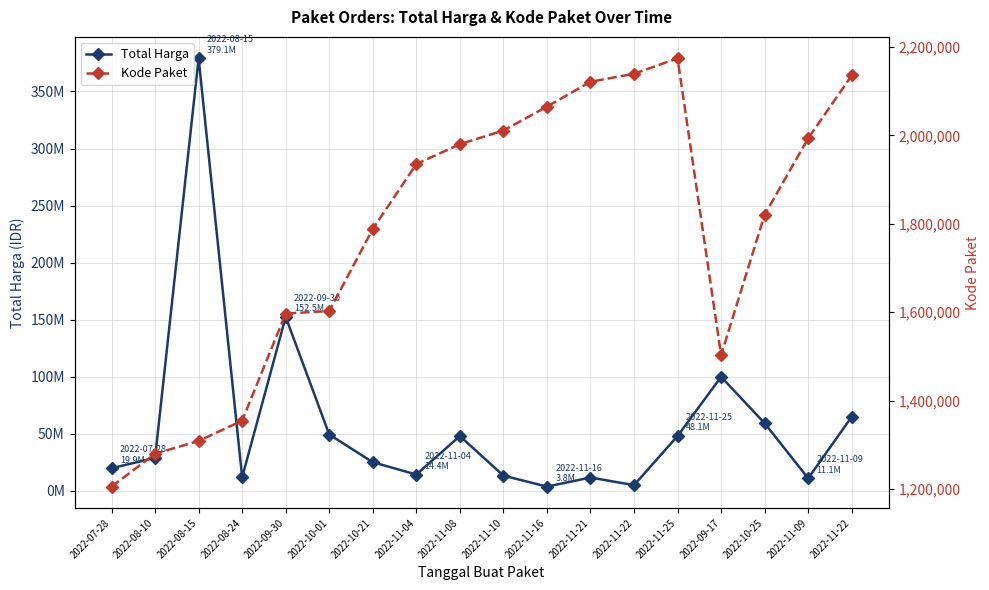

In Kode Paket, how many points are higher than both neighbors (excluding endpoints)?

1